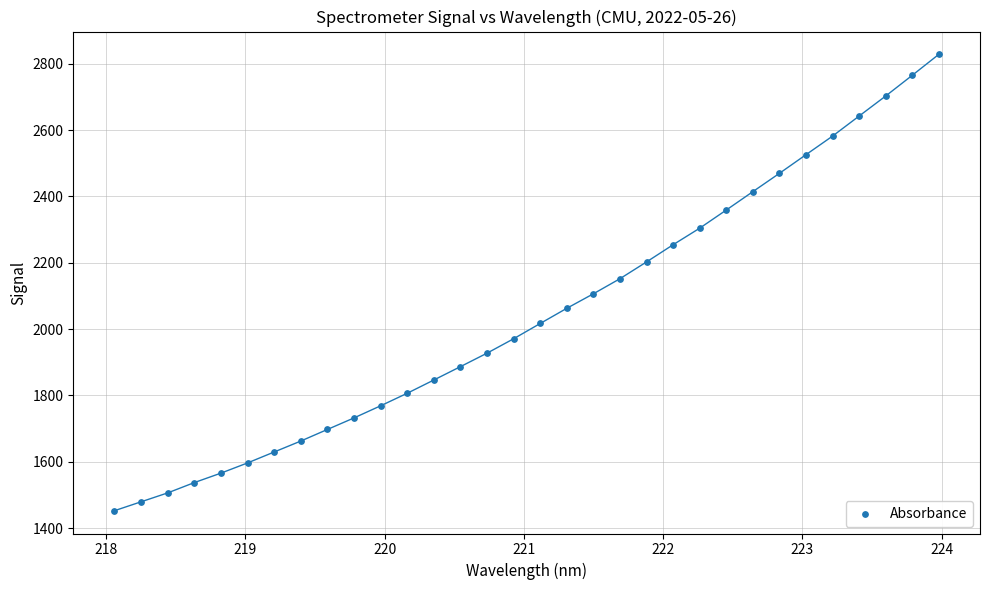

What is the range of Y values (max minus min)?

1375.5